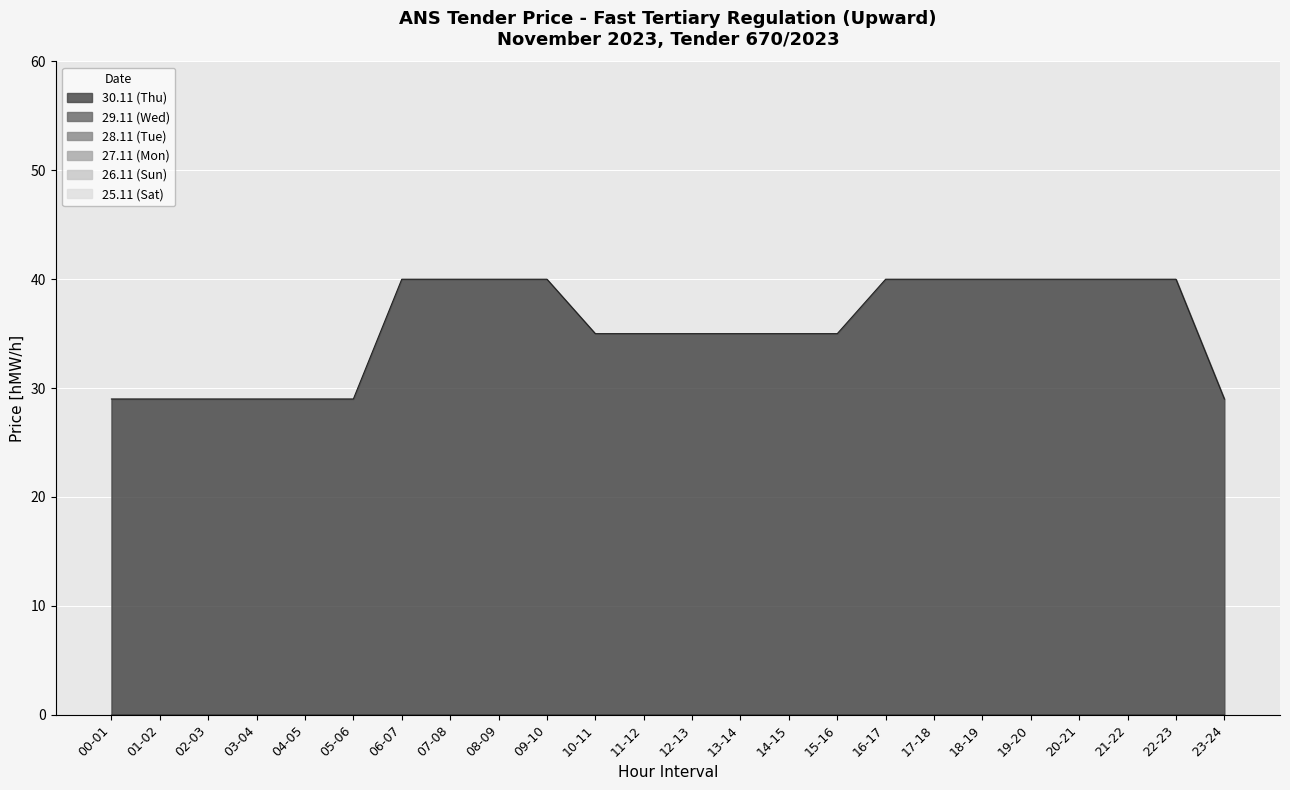

Between 05-06 and 16-17, which is larger?

16-17